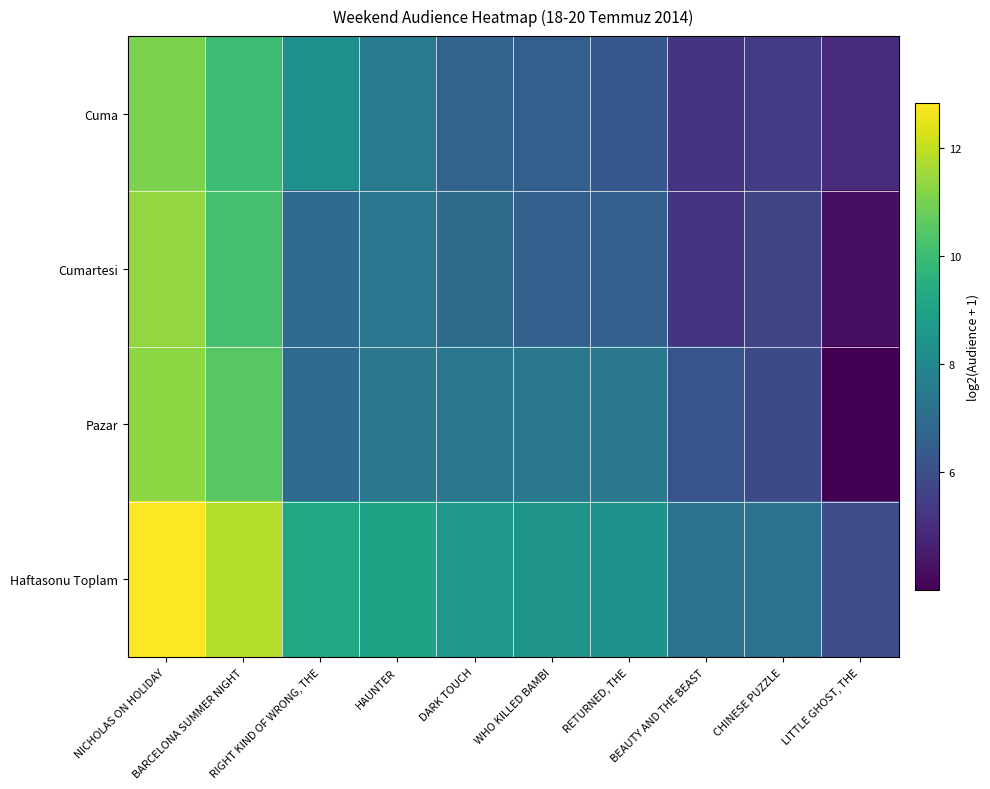

What is the maximum value shown in the chart?

12.8